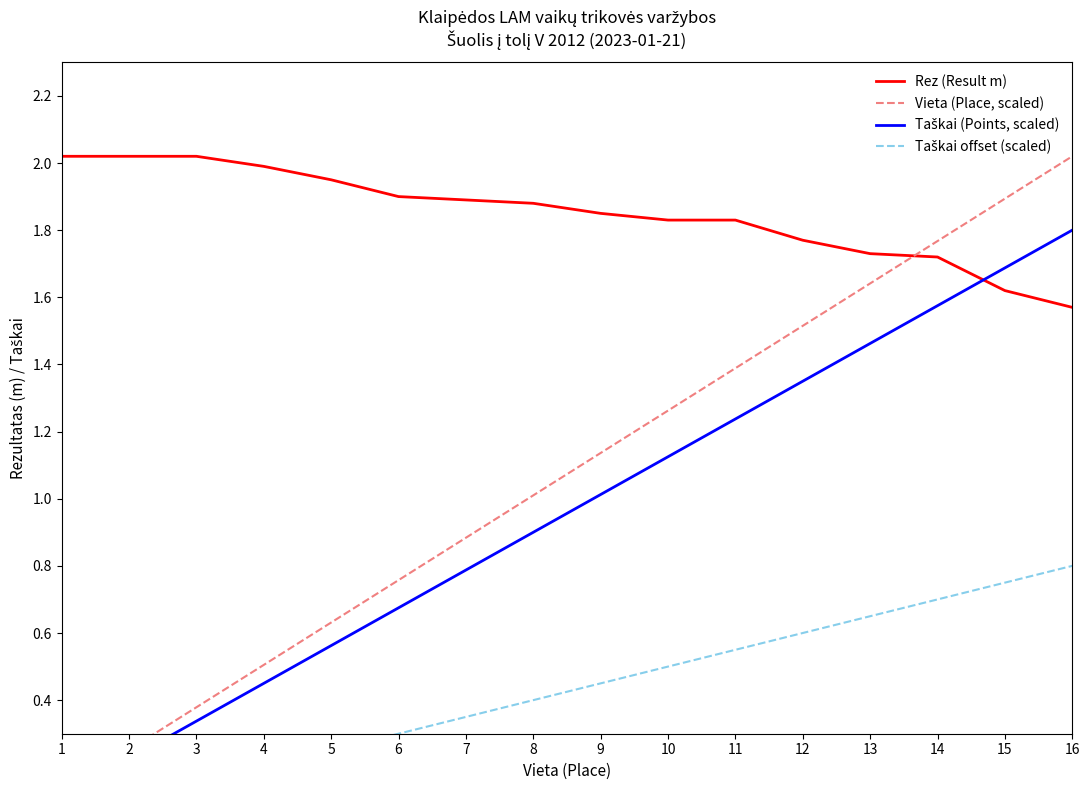

What are all the series names shown in the legend?

Rez (Result m), Vieta (Place, scaled), Taškai (Points, scaled), Taškai offset (scaled)